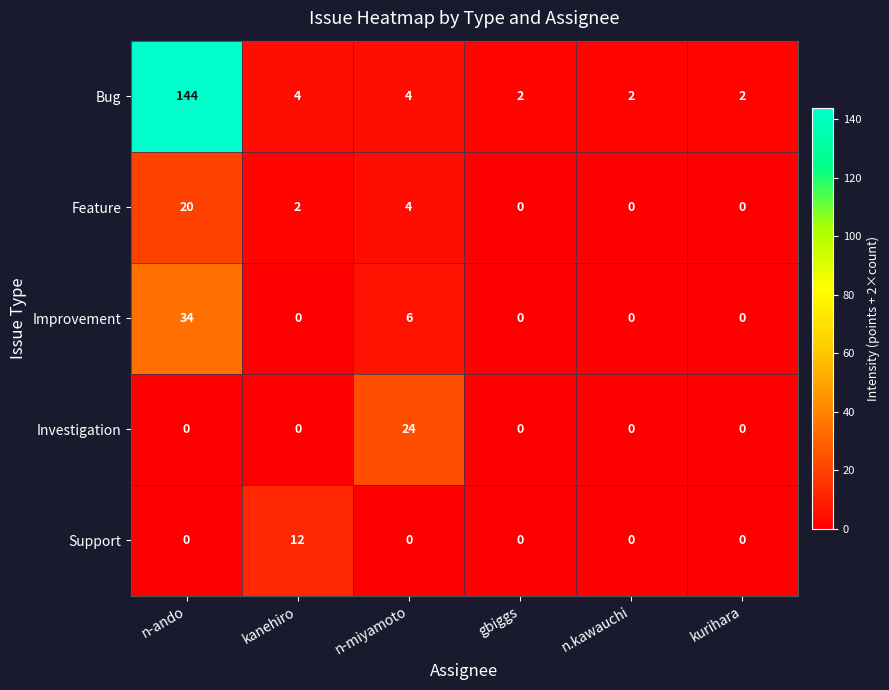

What is the highest value of the Bug series?

144